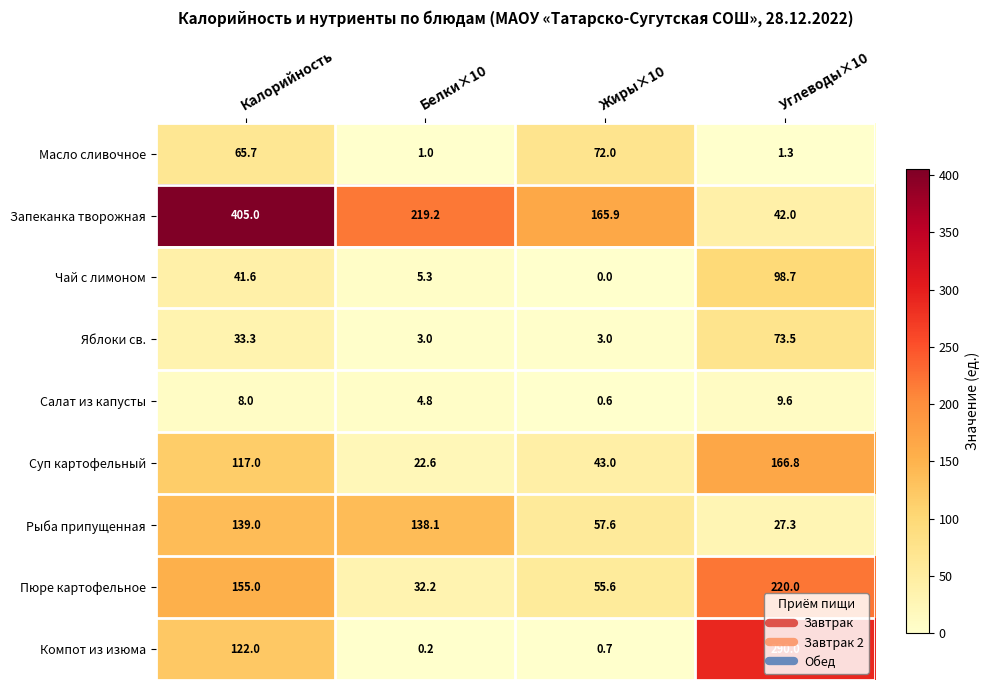

What is the total value across all series at Калорийность?

1086.6